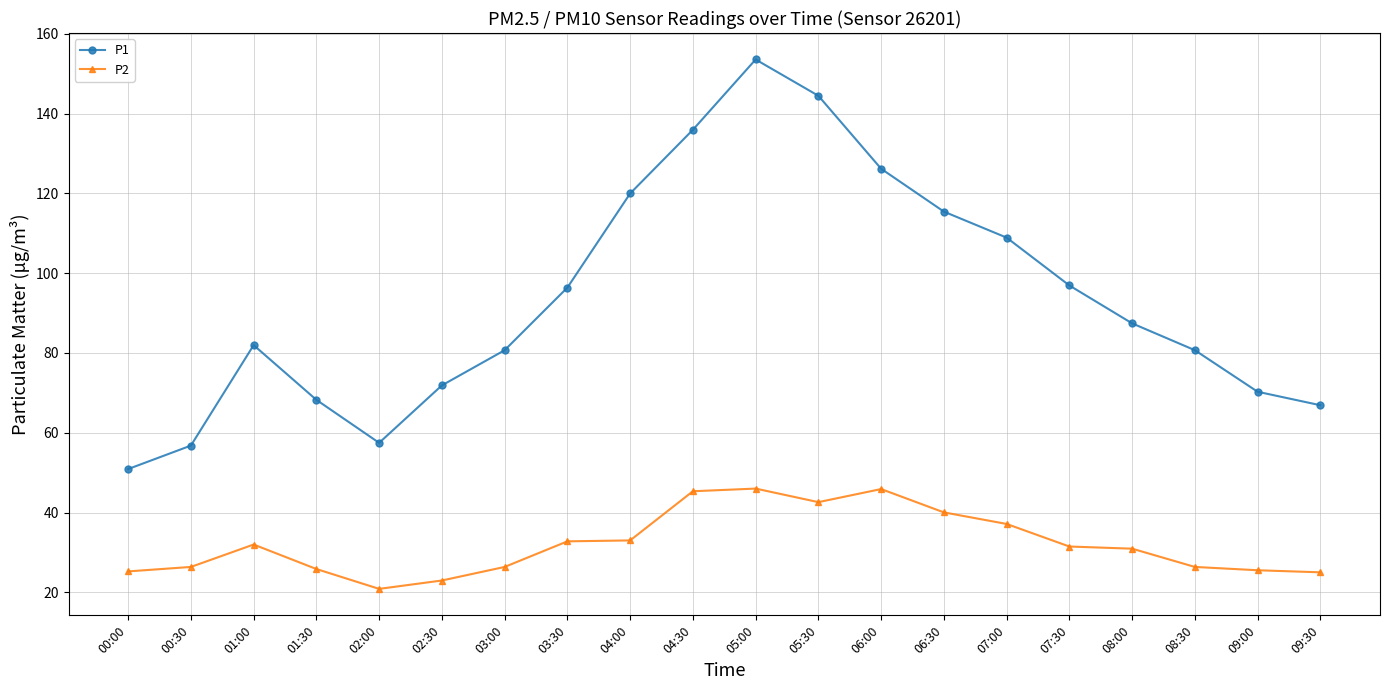

How many data points in P1 are less than 87?

10